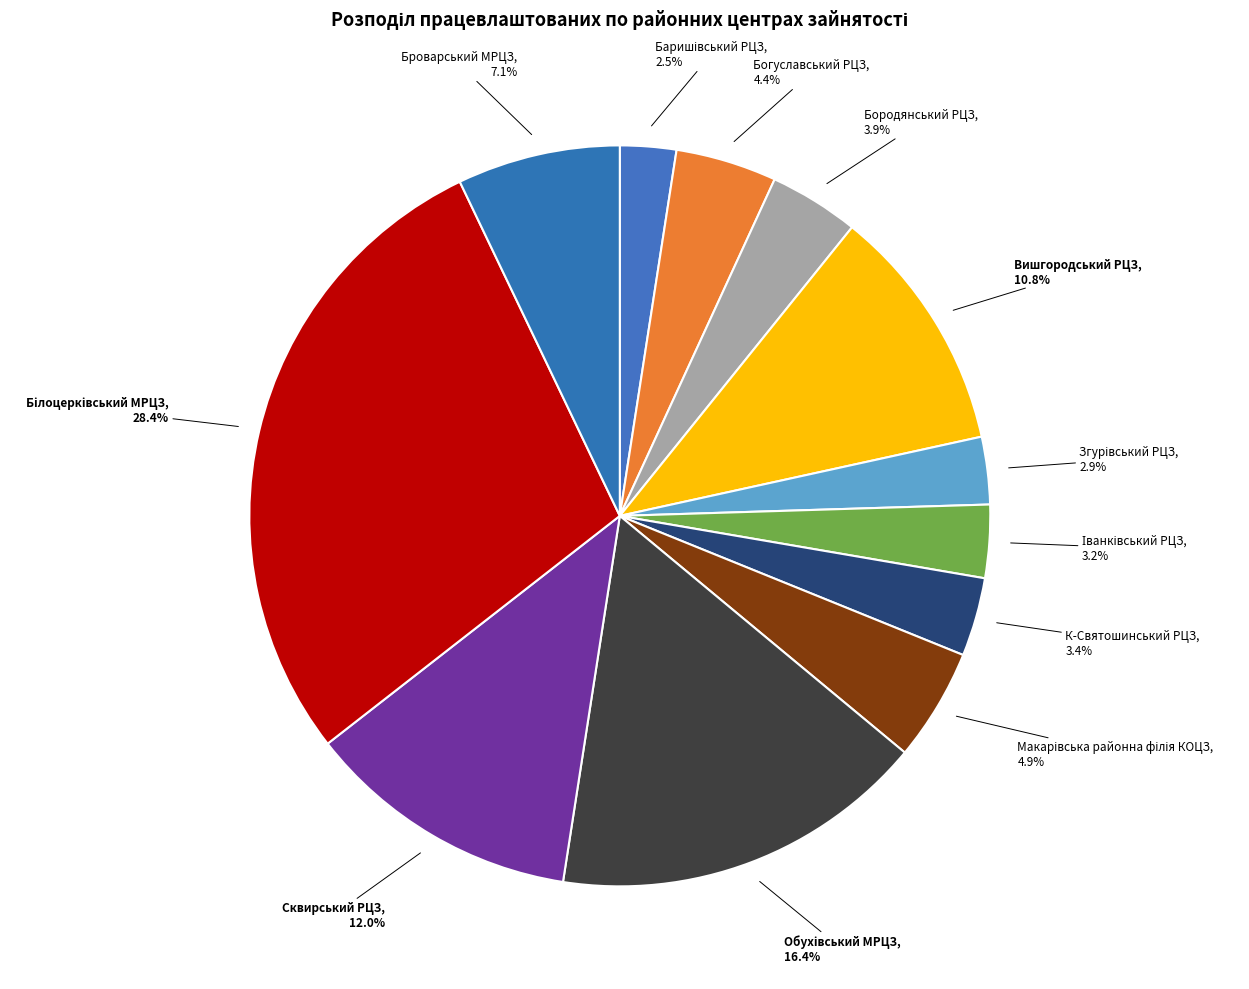

Count the number of slices in the pie.

12